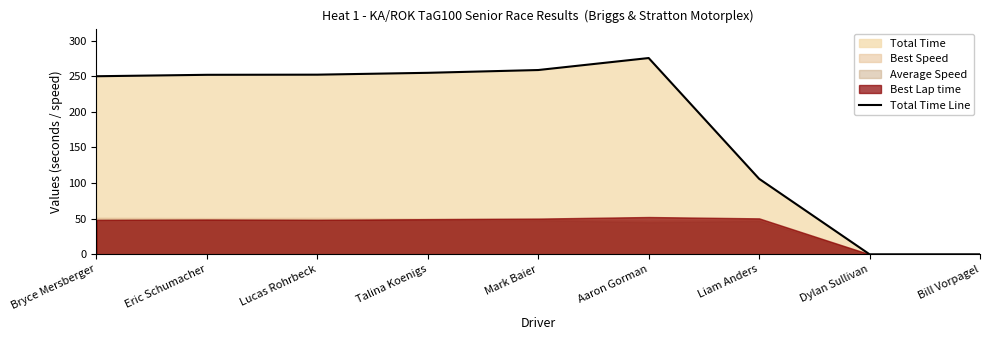

What is the difference between the maximum and minimum values?

275.6